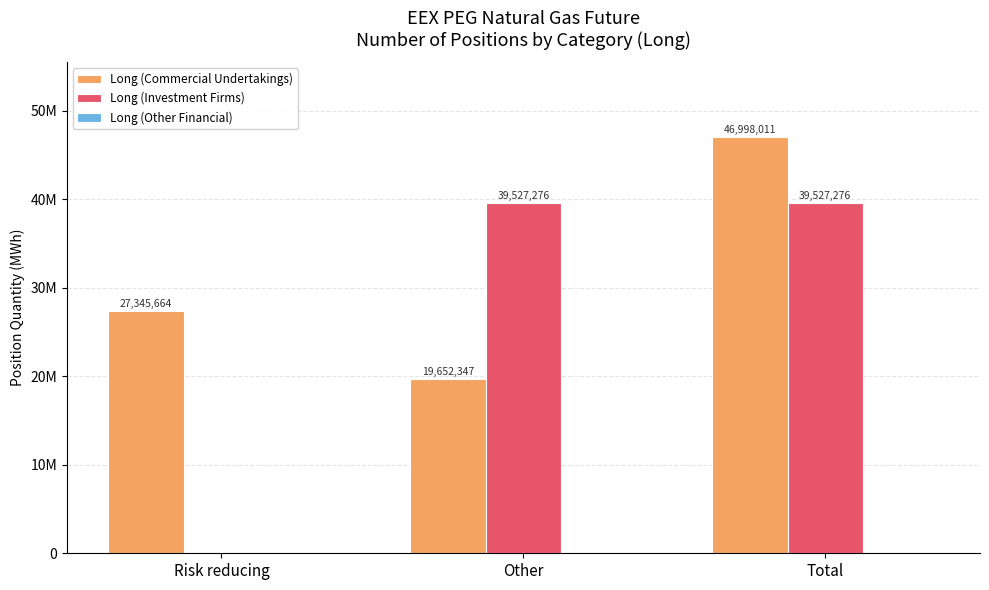

Are the bars grouped side by side (vs. stacked)?

Yes